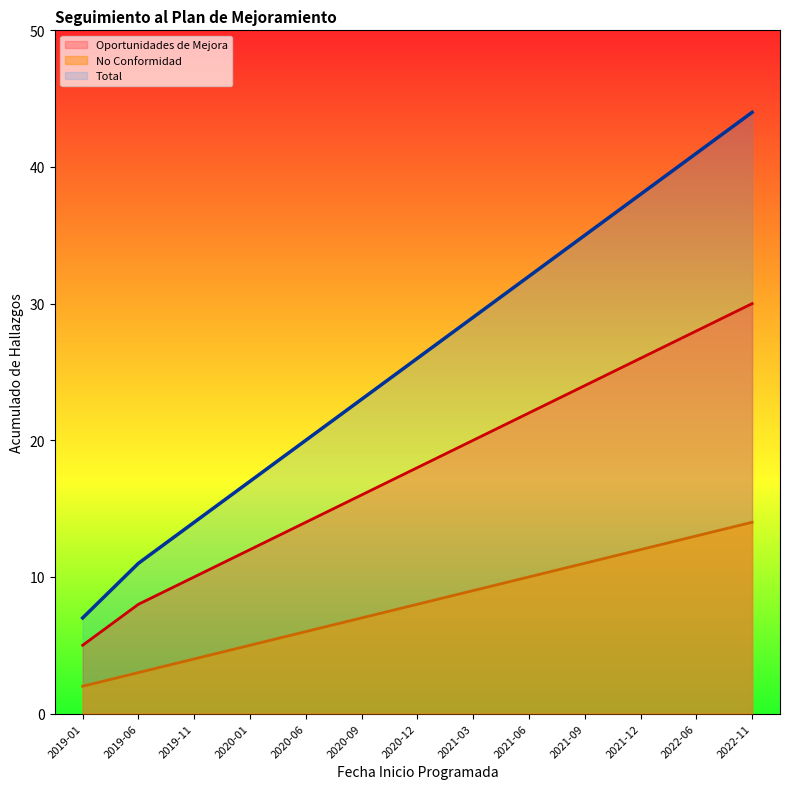

True or false: No Conformidad and Total intersect in this chart.

False